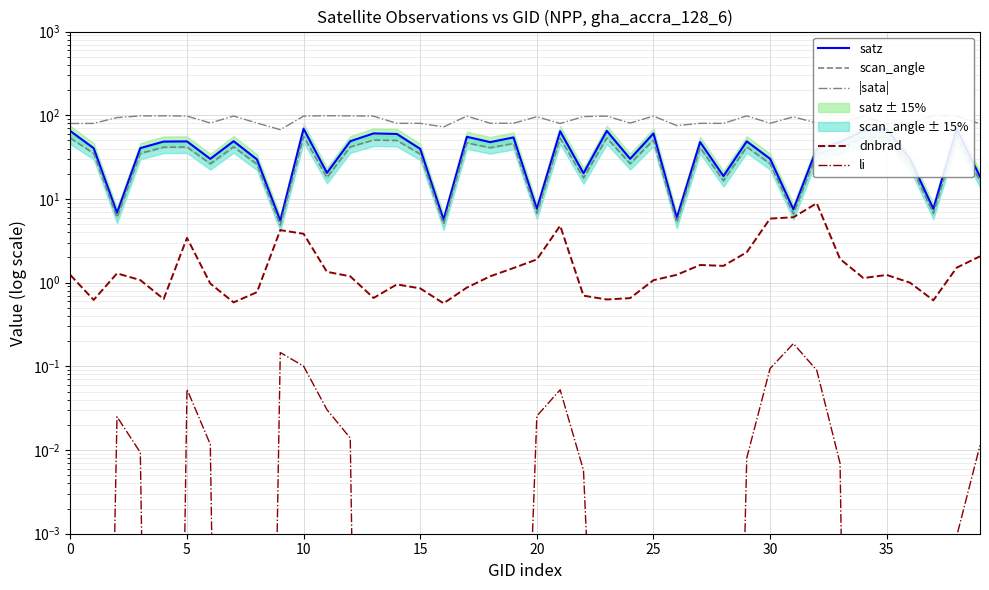

What are all the series names shown in the legend?

satz, scan_angle, |sata|, dnbrad, li